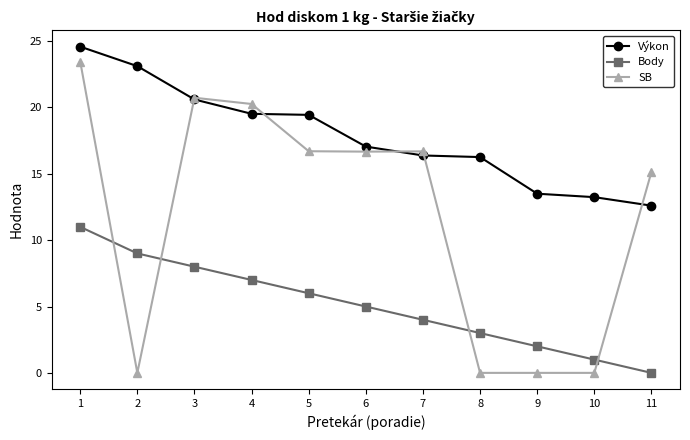

List the series in order of their overall mean, highest first.

Výkon, SB, Body